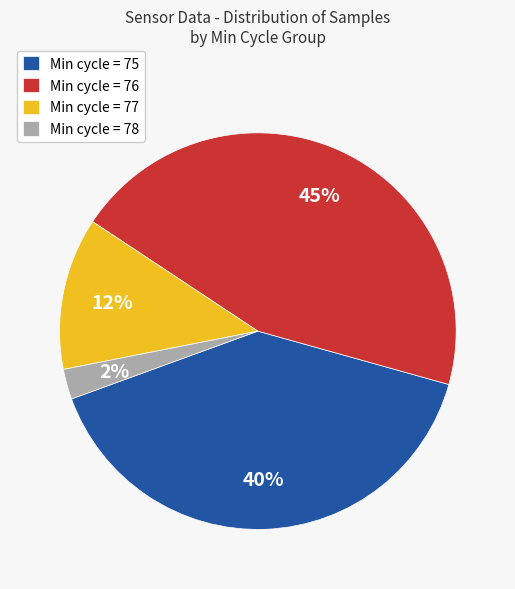

How many slices are in this pie chart?

4